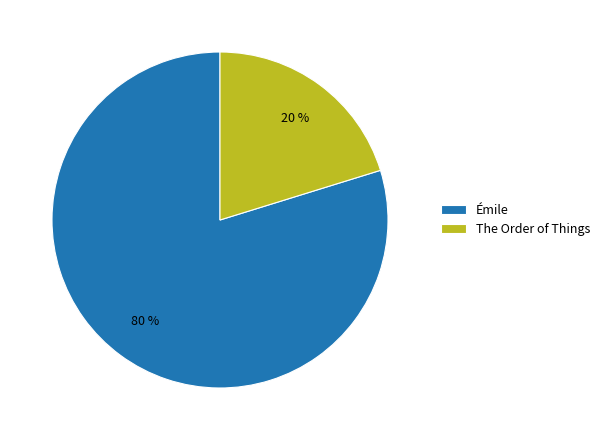

Which has a higher value, The Order of Things or Émile?

Émile